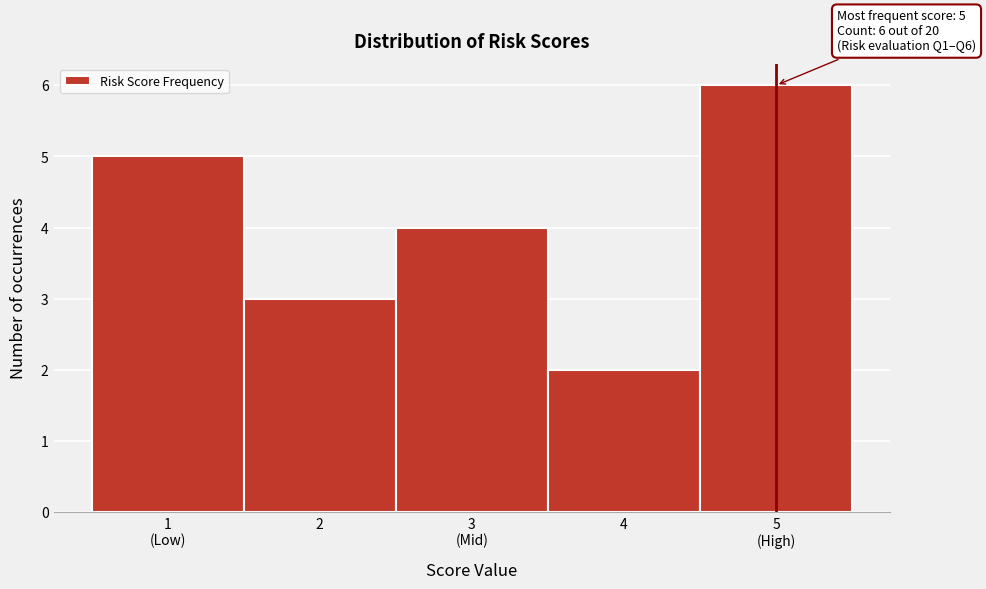

Reading left to right, transcribe all the data shown in this chart.

5	3	4	2	6